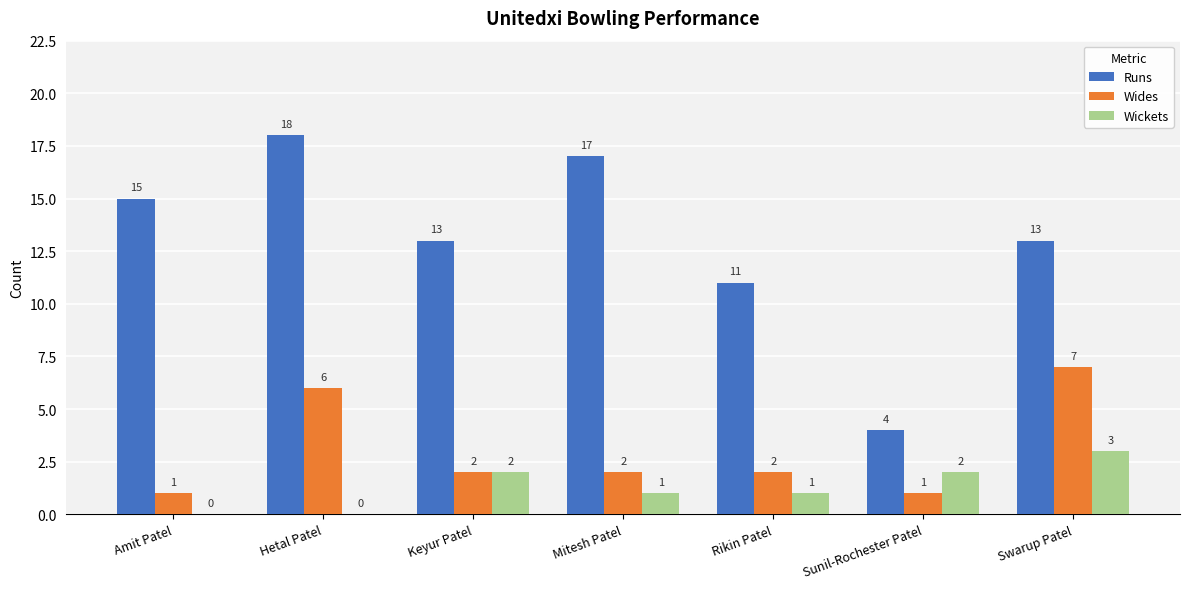

What is the sum of the Wickets values at Keyur Patel and Rikin Patel?

3